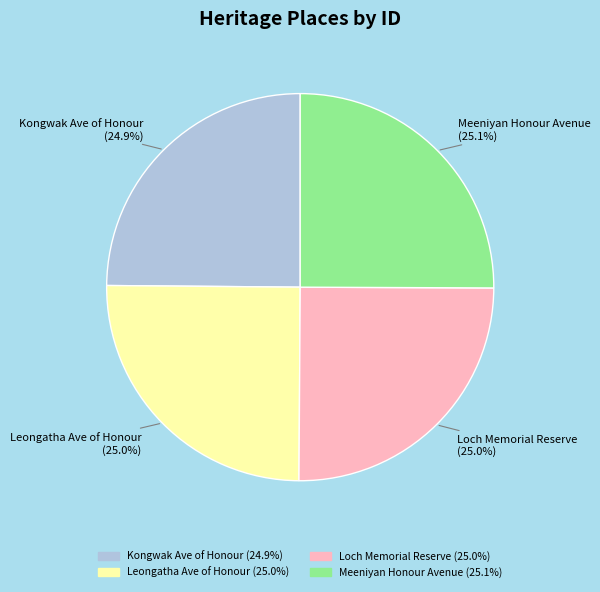

What is the ratio of the value at Leongatha Ave of Honour to the value at Meeniyan Honour Avenue?

1.0